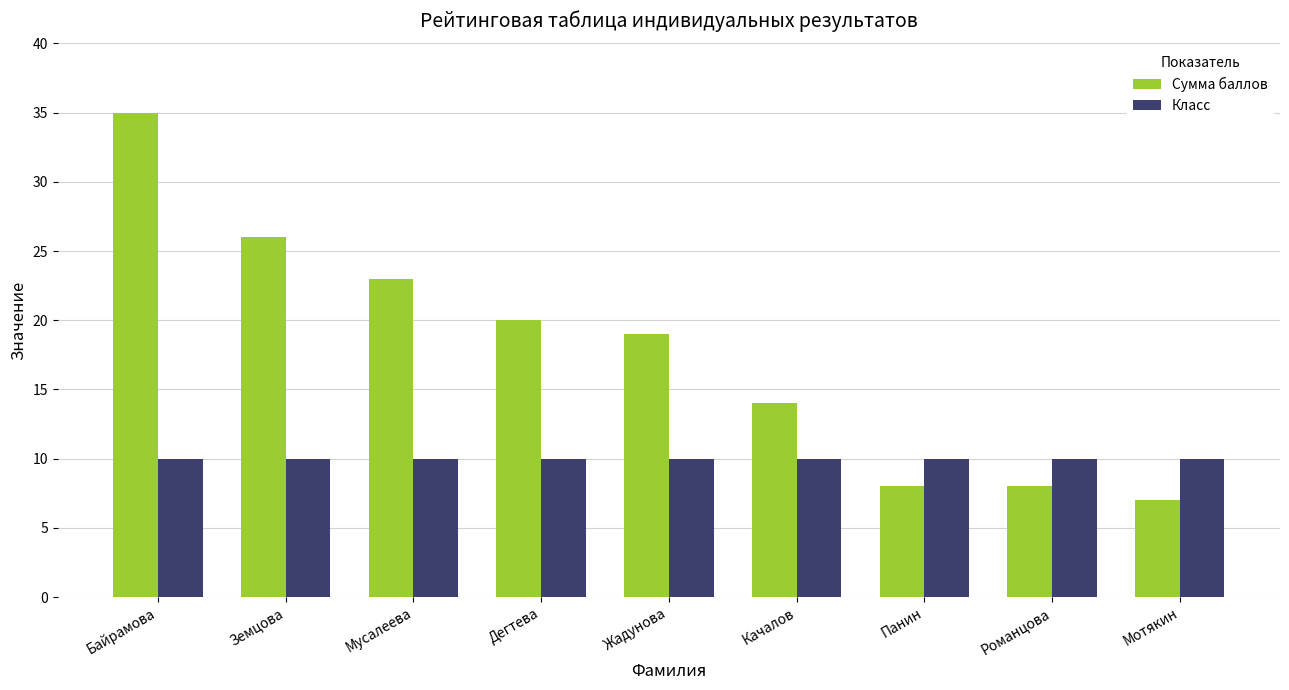

What is the value of the Класс bar at the 8th from the left?

10